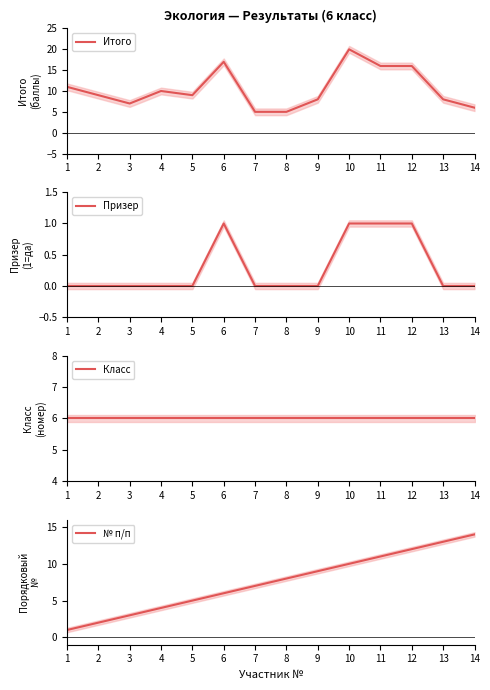

Between 4 and 13, which series saw the biggest shift?

№ п/п